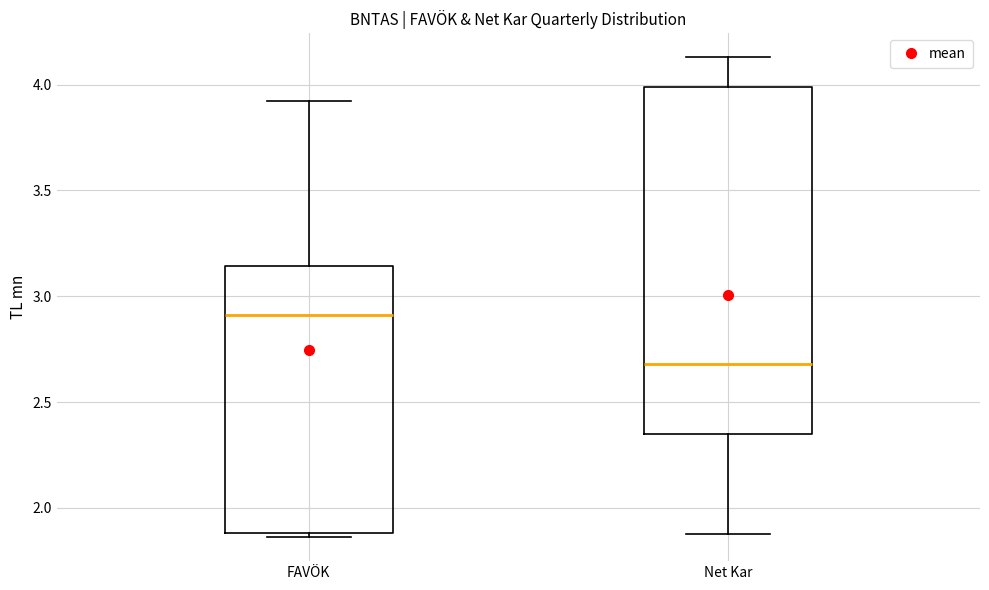

Where is the lower edge of the box for FAVÖK on the y-axis? The values are not printed on the chart, so give them approximately, as read against the axis.

1.90